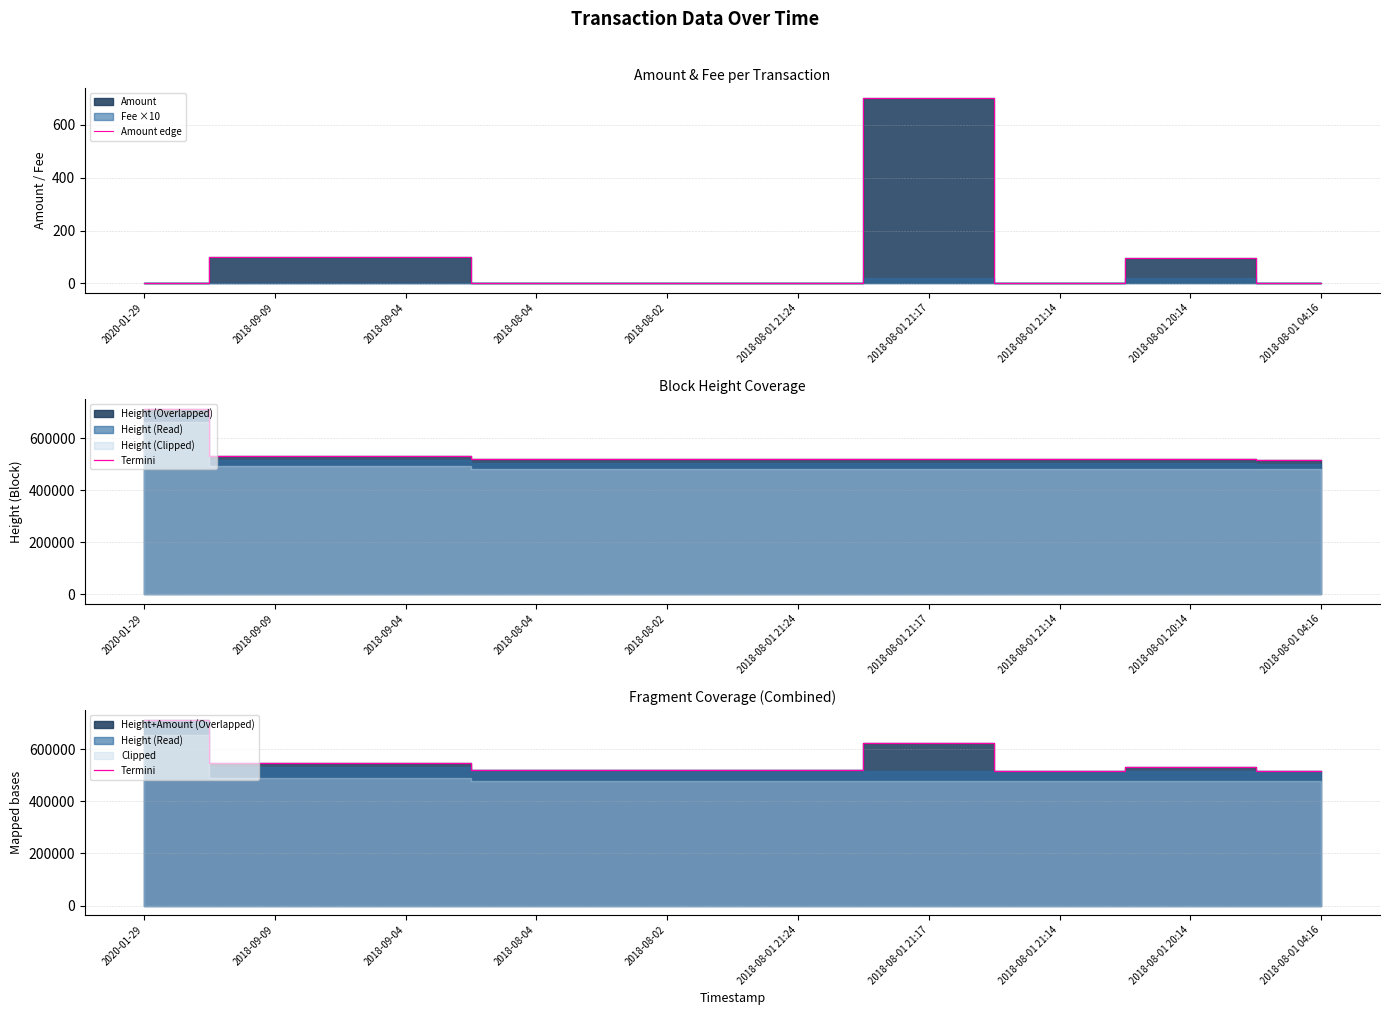

Which category has the lowest value across all series?

2020-01-29